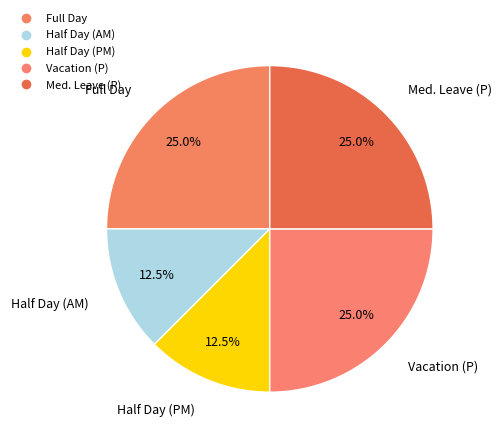

Rank the categories by value from highest to lowest.

Full Day, Vacation (P), Med. Leave (P), Half Day (AM), Half Day (PM)